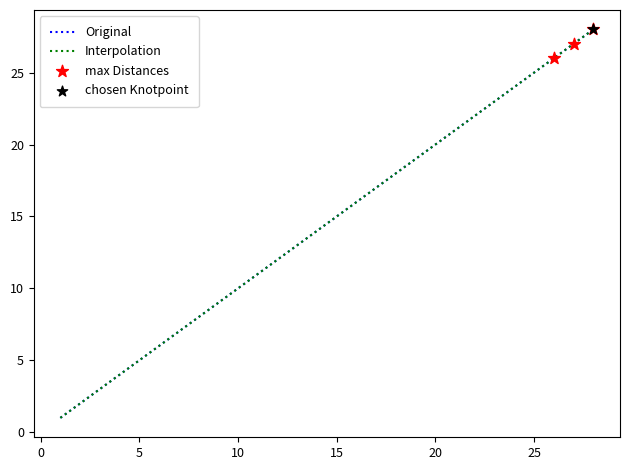

What is the ratio of the value at 15 to the value at 24?

0.6